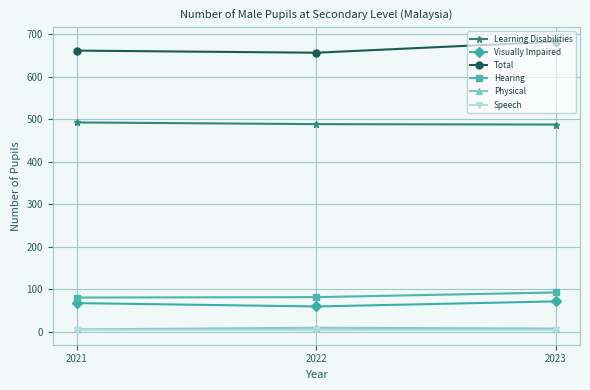

What are all the series names shown in the legend?

Learning Disabilities, Visually Impaired, Total, Hearing, Physical, Speech